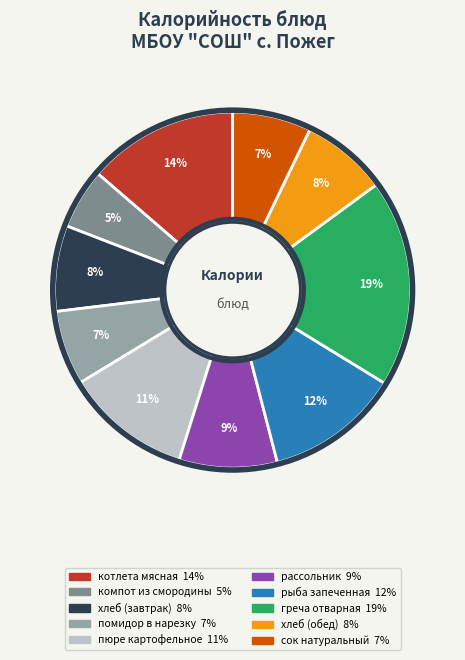

To the nearest percent, what portion does компот из смородины represent?

5%